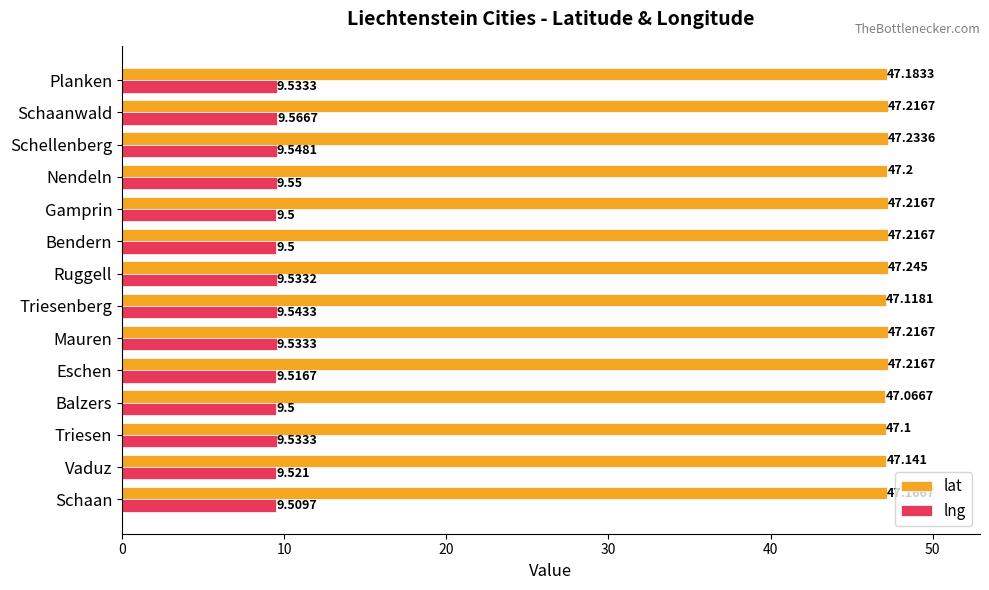

Which series has the largest range (max minus min)?

lat